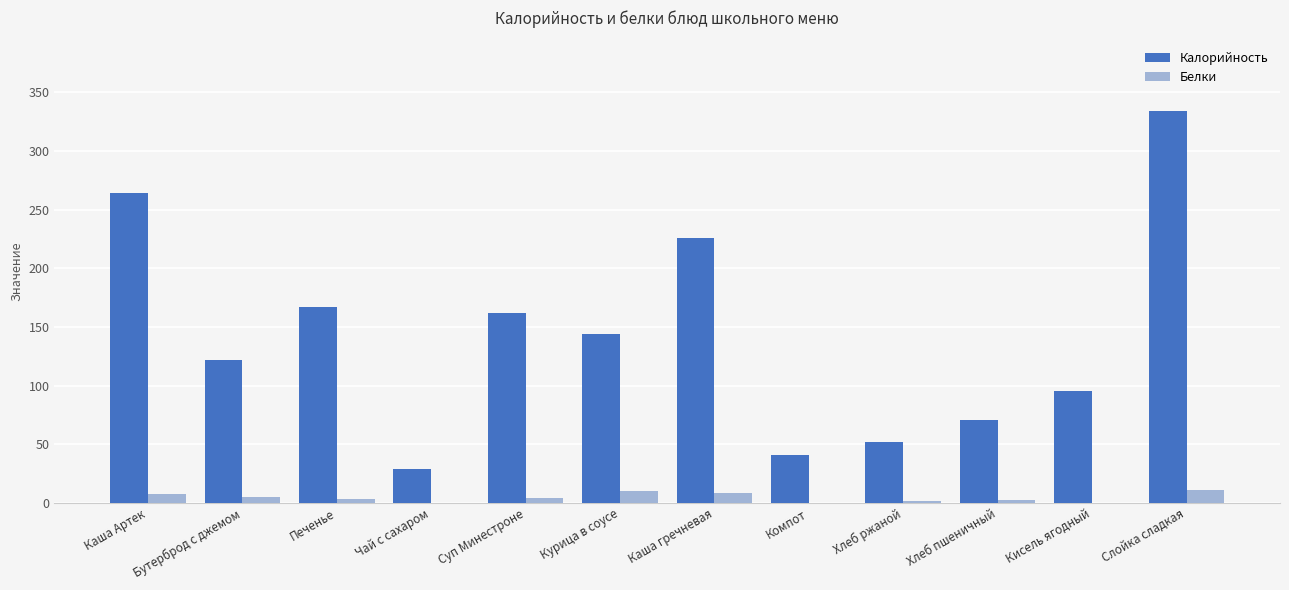

What are all the series names shown in the legend?

Калорийность, Белки